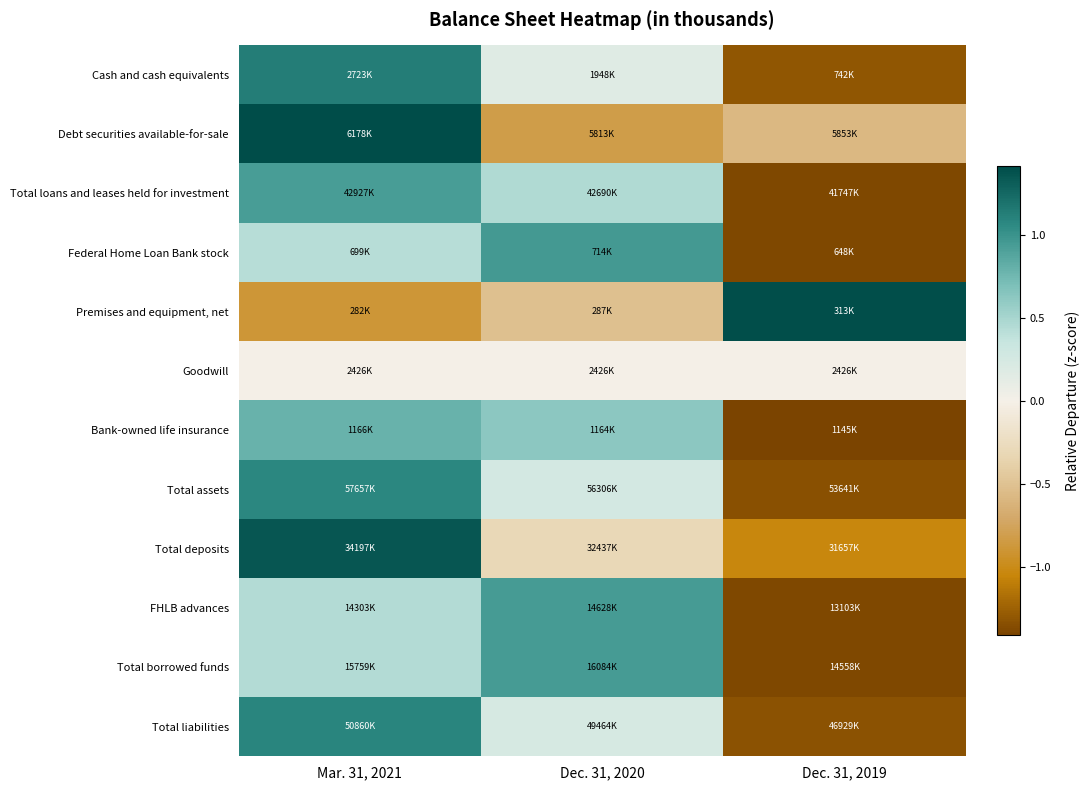

Reading left to right, extract all data points from this chart.

Cash and cash equivalents: Mar. 31, 2021=1.1	Dec. 31, 2020=0.2	Dec. 31, 2019=-1.3
Debt securities available-for-sale: Mar. 31, 2021=1.4	Dec. 31, 2020=-0.8	Dec. 31, 2019=-0.6
Total loans and leases held for investment: Mar. 31, 2021=0.9	Dec. 31, 2020=0.5	Dec. 31, 2019=-1.4
Federal Home Loan Bank stock: Mar. 31, 2021=0.4	Dec. 31, 2020=1.0	Dec. 31, 2019=-1.4
Premises and equipment, net: Mar. 31, 2021=-0.9	Dec. 31, 2020=-0.5	Dec. 31, 2019=1.4
Goodwill: Mar. 31, 2021=0.0	Dec. 31, 2020=0.0	Dec. 31, 2019=0.0
Bank-owned life insurance: Mar. 31, 2021=0.8	Dec. 31, 2020=0.6	Dec. 31, 2019=-1.4
Total assets: Mar. 31, 2021=1.1	Dec. 31, 2020=0.3	Dec. 31, 2019=-1.3
Total deposits: Mar. 31, 2021=1.3	Dec. 31, 2020=-0.3	Dec. 31, 2019=-1.0
FHLB advances: Mar. 31, 2021=0.4	Dec. 31, 2020=0.9	Dec. 31, 2019=-1.4
Total borrowed funds: Mar. 31, 2021=0.4	Dec. 31, 2020=0.9	Dec. 31, 2019=-1.4
Total liabilities: Mar. 31, 2021=1.1	Dec. 31, 2020=0.2	Dec. 31, 2019=-1.3